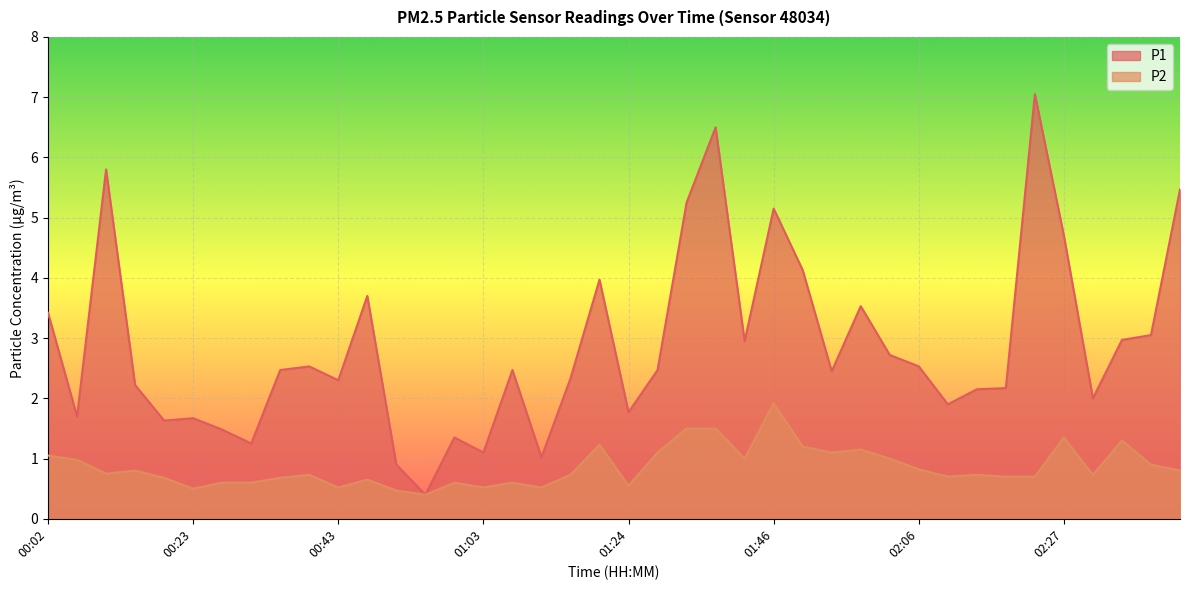

What is the label of the 32nd point from the left?

02:10